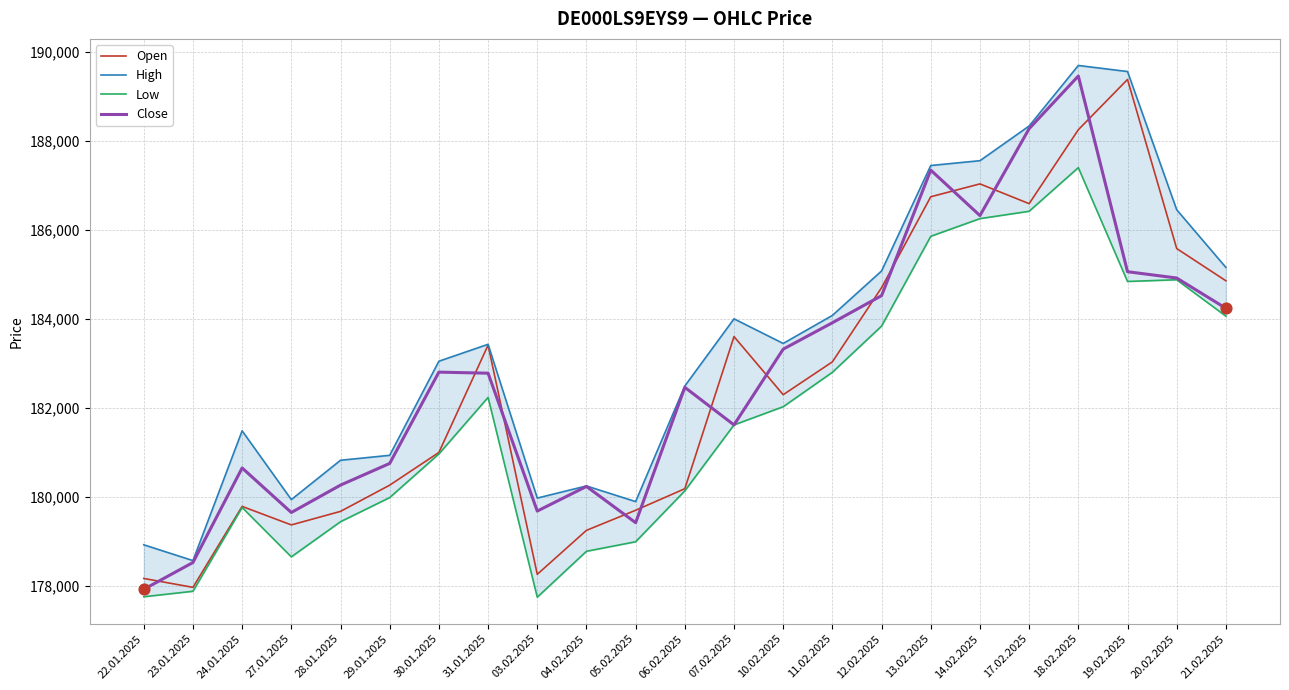

Which series has the largest Y range (max minus min)?

Close